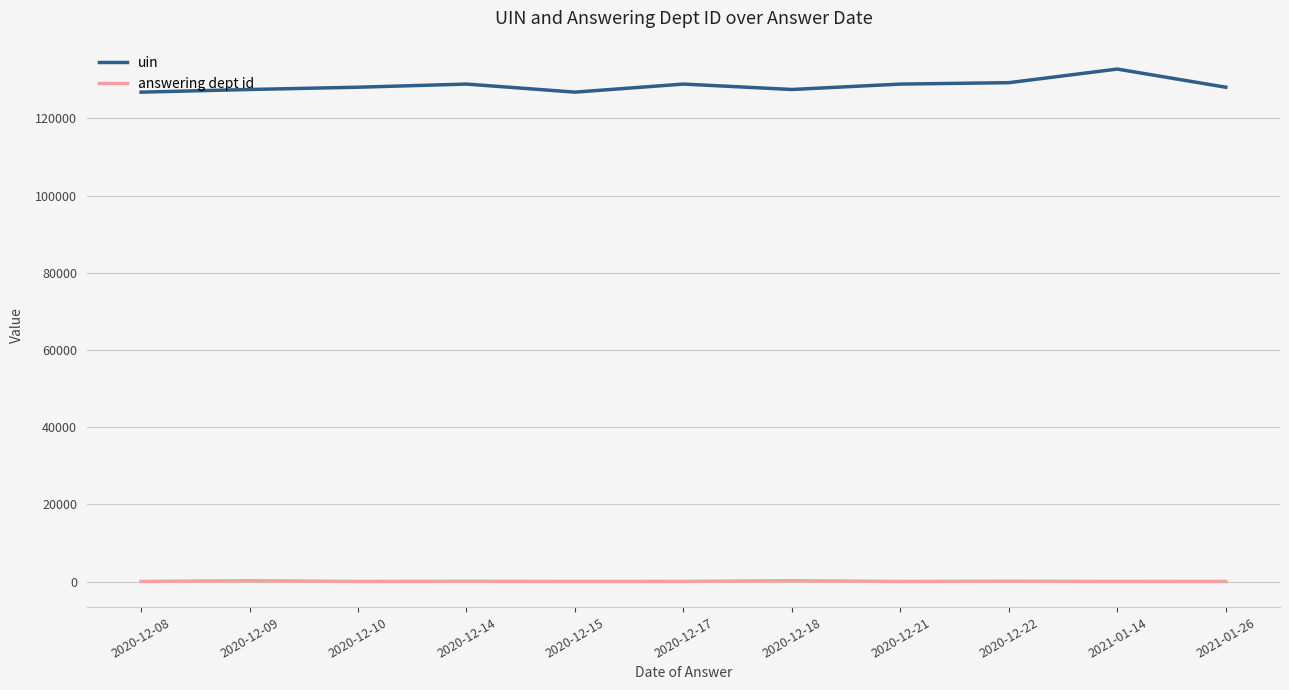

The answering dept id series shows 53.0 at 2020-12-14. True or false?

True